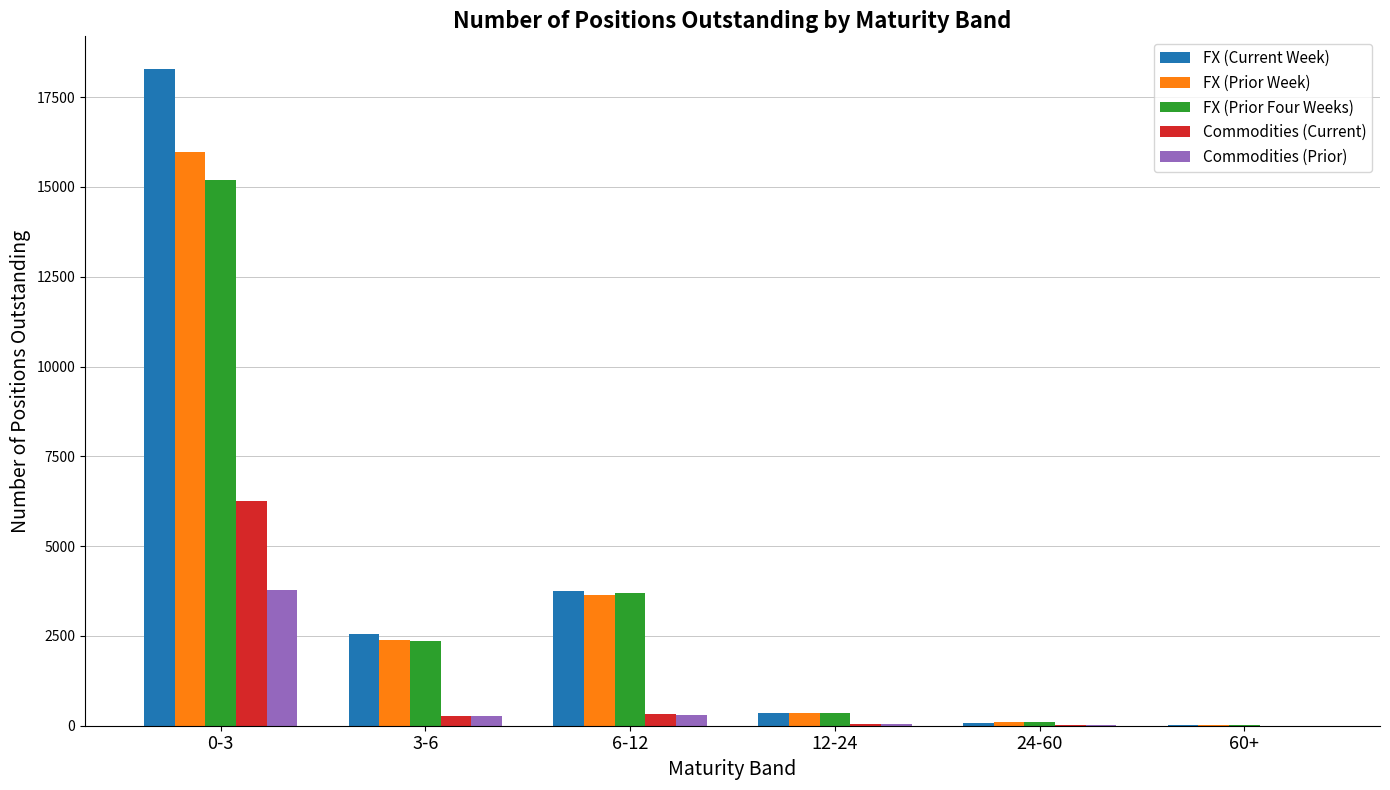

Which series has the widest spread of values?

FX (Current Week)